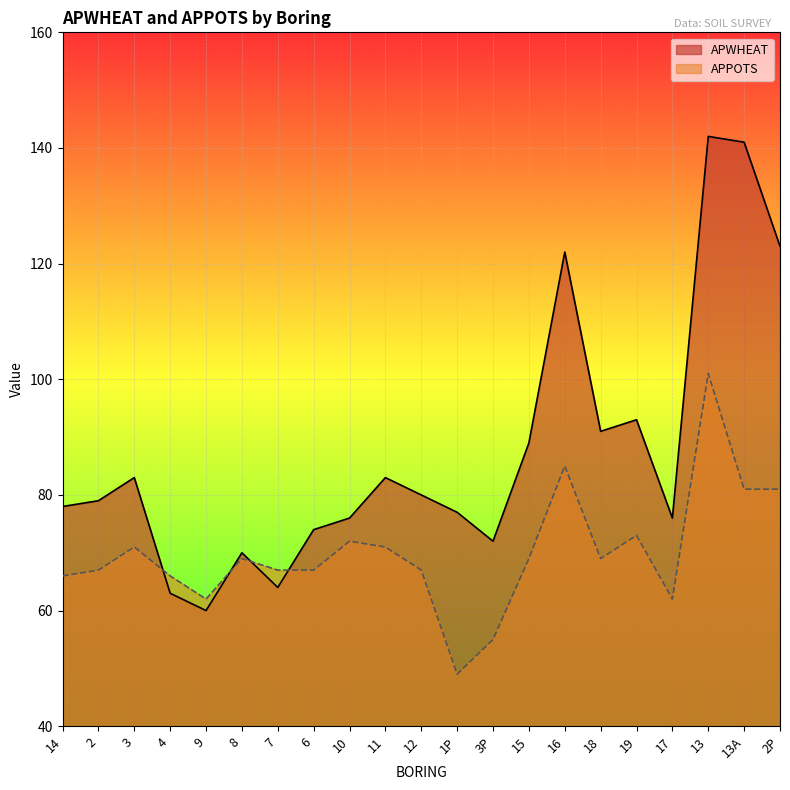

What is the difference between the second highest and second lowest values in the APWHEAT series?

78